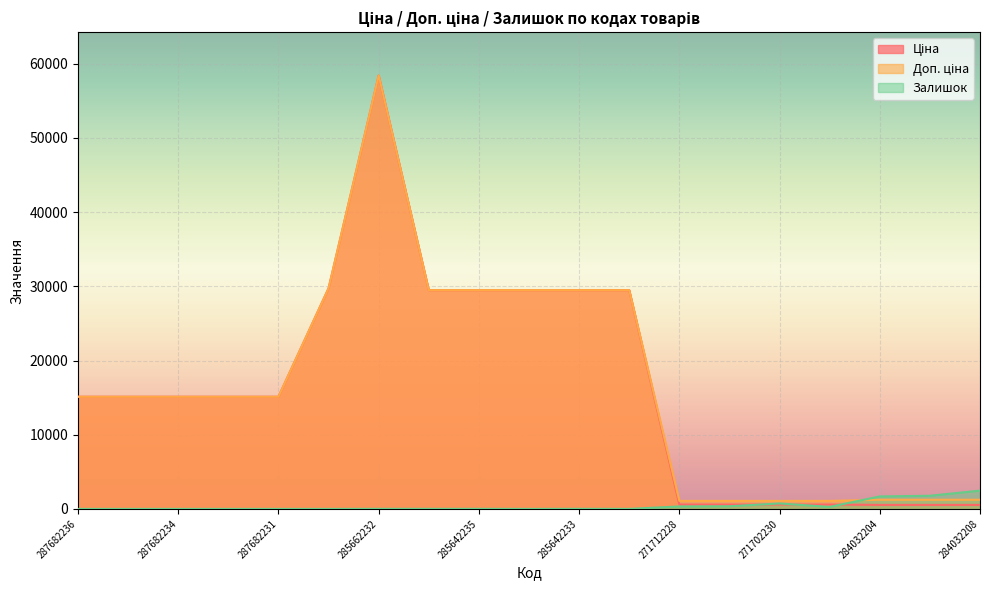

Which series changed the most between 287702232 and 284032208?

Ціна